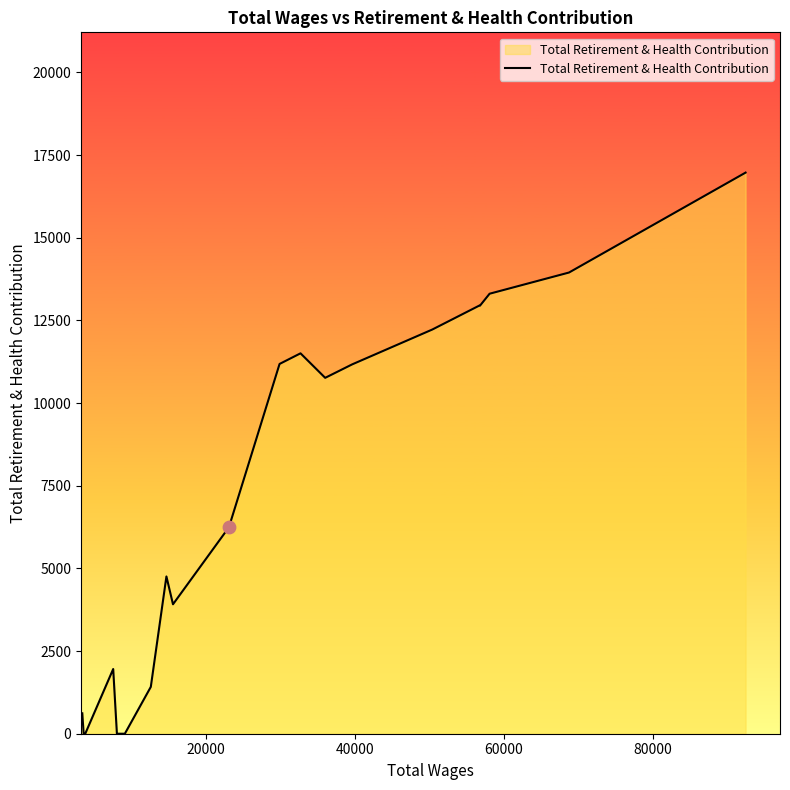

What is the greatest value displayed?

16971